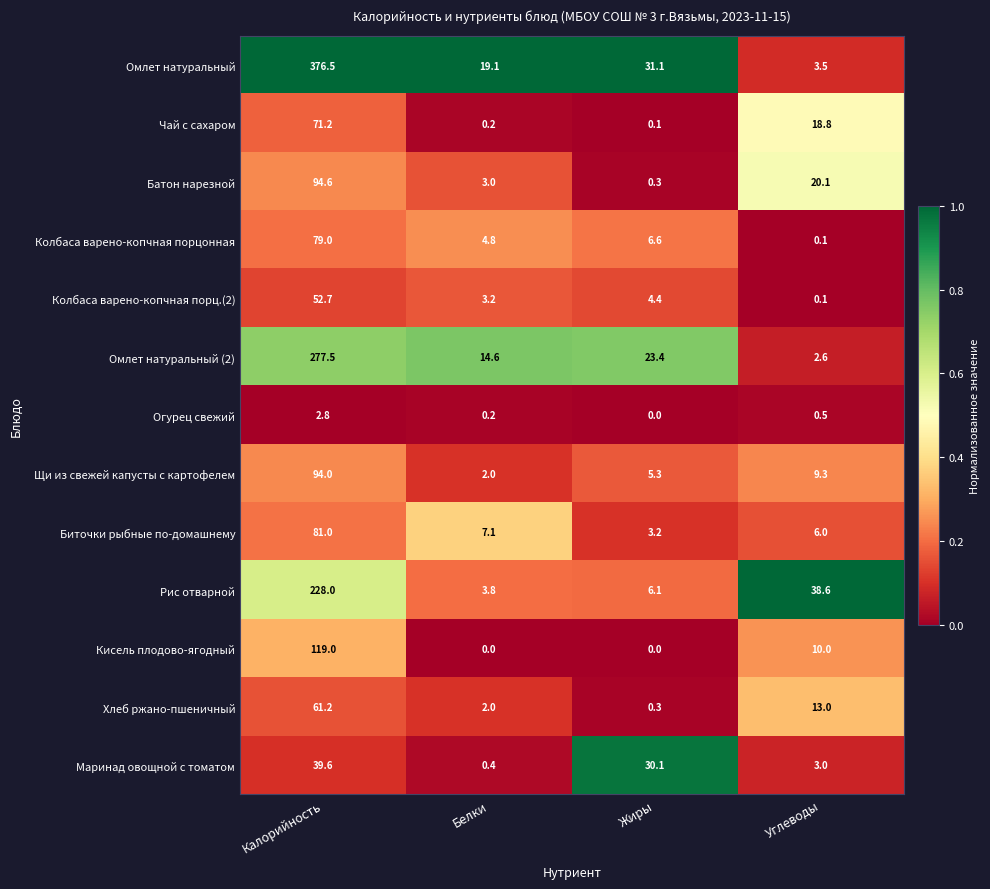

What is the difference between the maximum and minimum values in the Колбаса варено-копчная порцонная series?

78.9